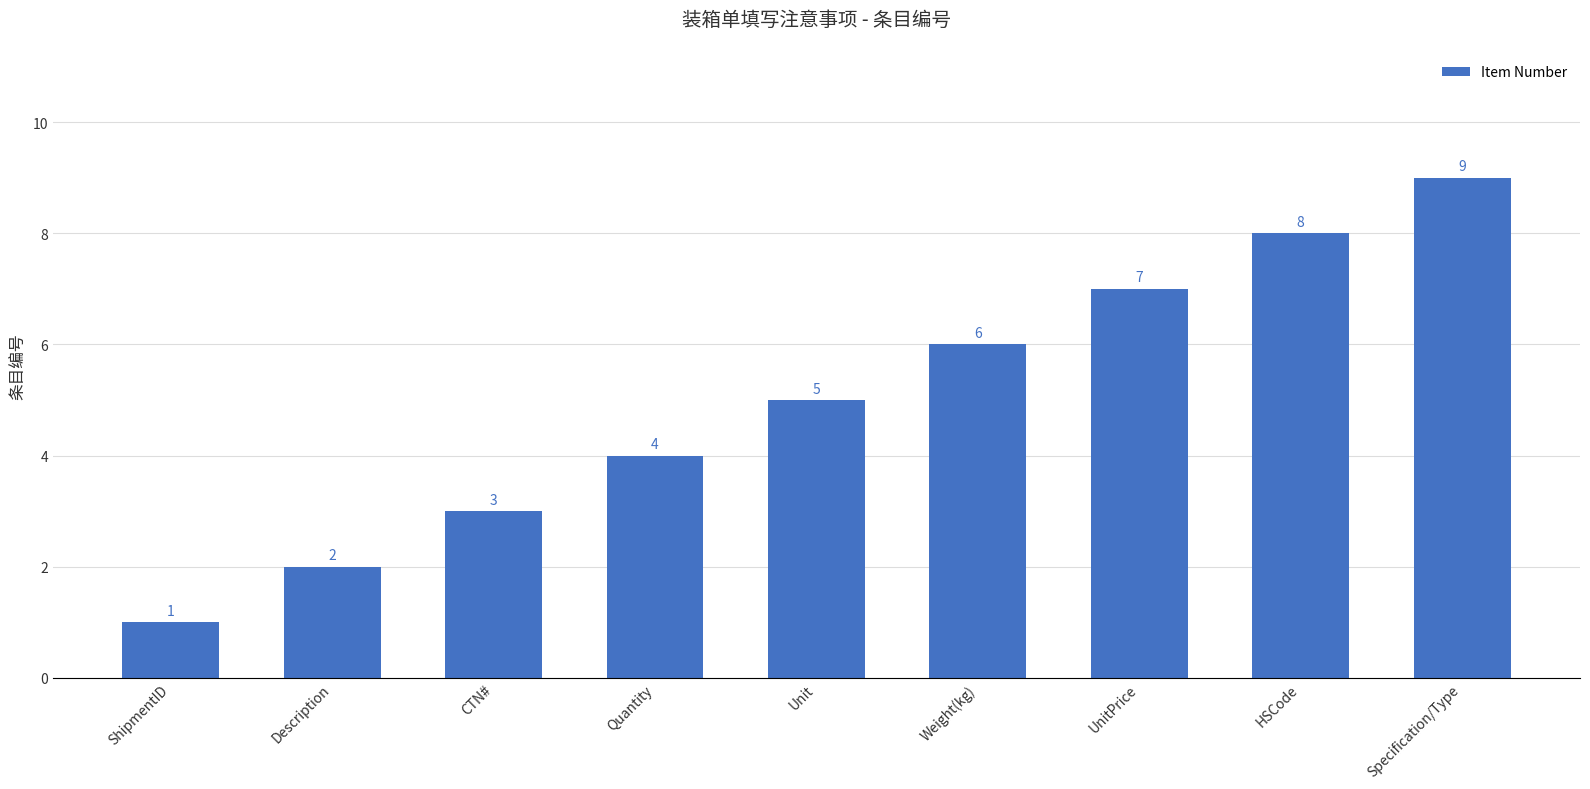

Rank the categories by value from lowest to highest.

ShipmentID, Description, CTN#, Quantity, Unit, Weight(kg), UnitPrice, HSCode, Specification/Type